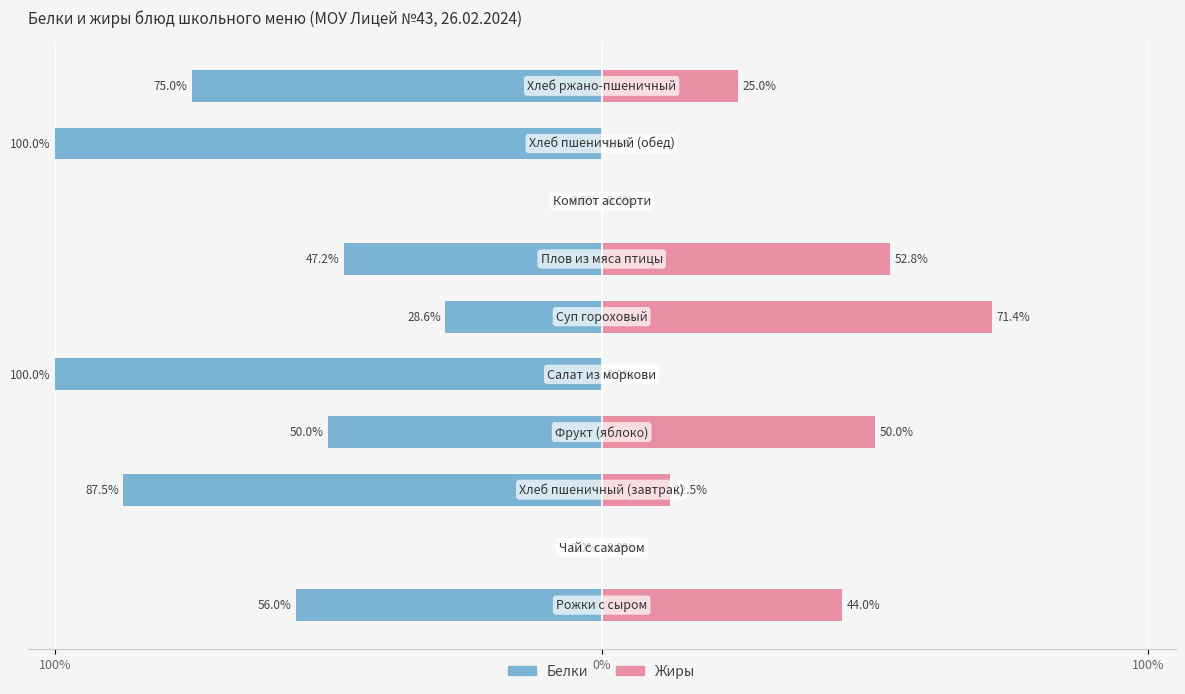

What are all the series names shown in the legend?

Белки, Жиры